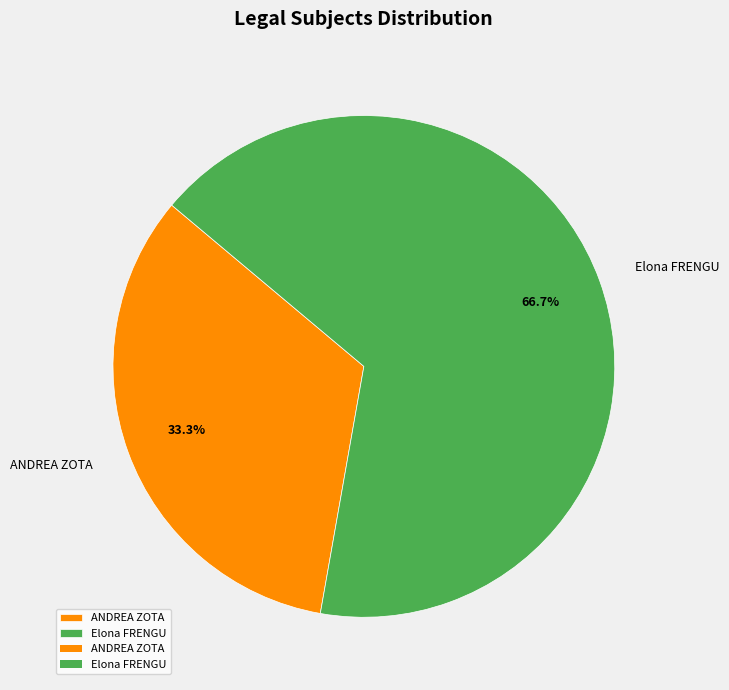

To the nearest percent, what percentage of the pie is ANDREA ZOTA?

33%